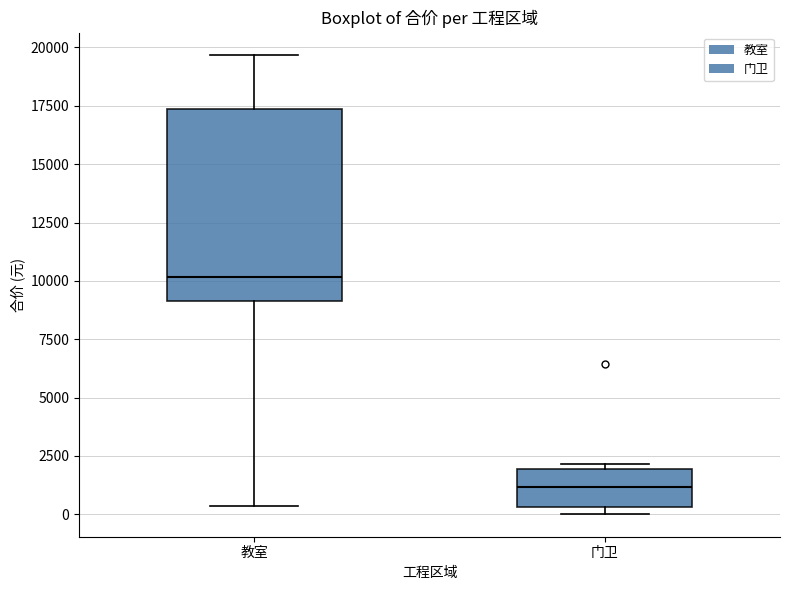

Reading left to right, transcribe this box plot: for each box, give where its median line is, the range the box spans, and where its two whiskers end, as read against the y-axis. The values are not printed on the chart, so give them approximately, as read against the axis.

教室: median 10000, box 9000 to 17500, whiskers 500 to 19500
门卫: median 1000, box 500 to 2000, whiskers 0 to 2000 (just above the box's upper edge)